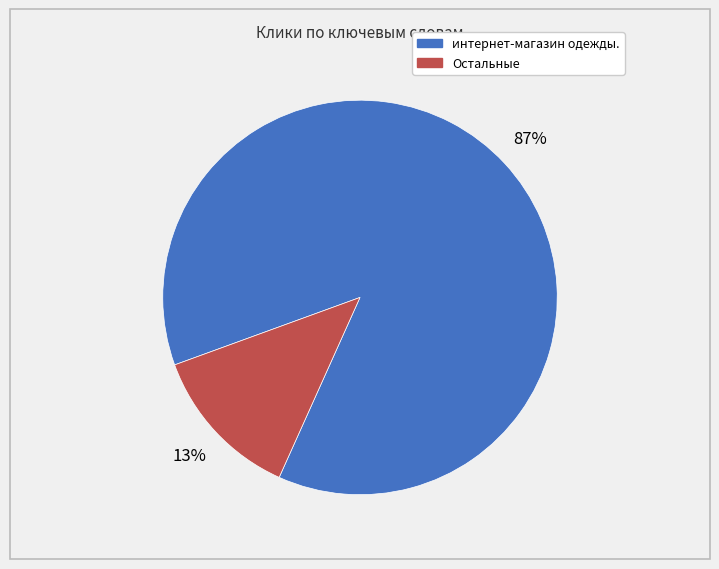

To the nearest percent, what is the average slice percentage?

50%